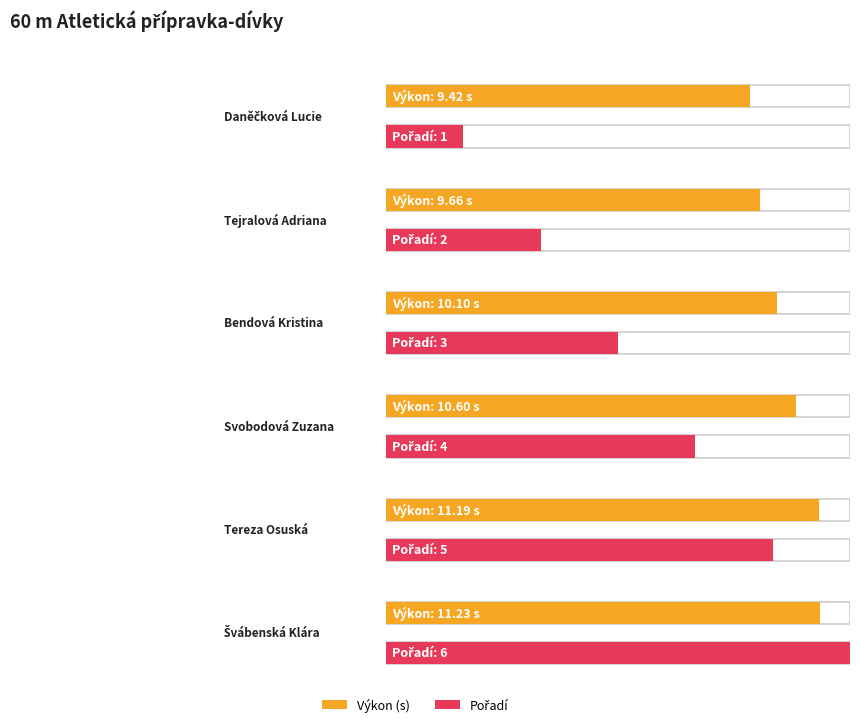

The value of Pořadí at Tereza Osuská is 5.0. True or false?

True